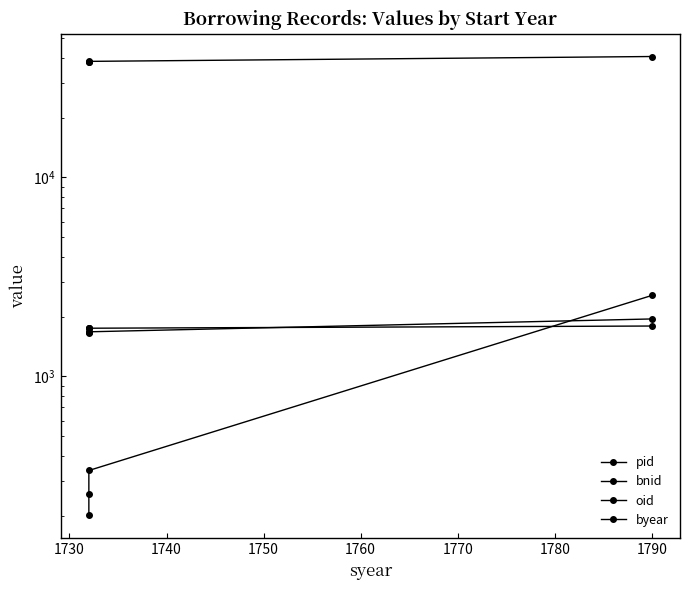

How many data points in bnid are above 38325?

1